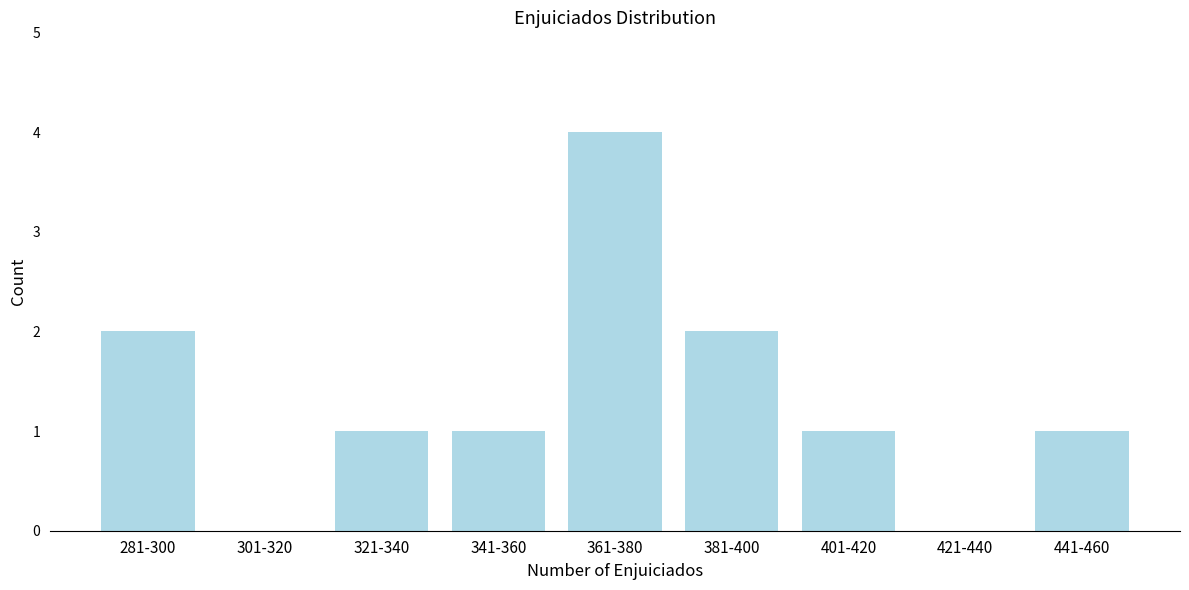

Reading left to right, list all the values displayed in this chart.

281-300=2	301-320=0	321-340=1	341-360=1	361-380=4	381-400=2	401-420=1	421-440=0	441-460=1